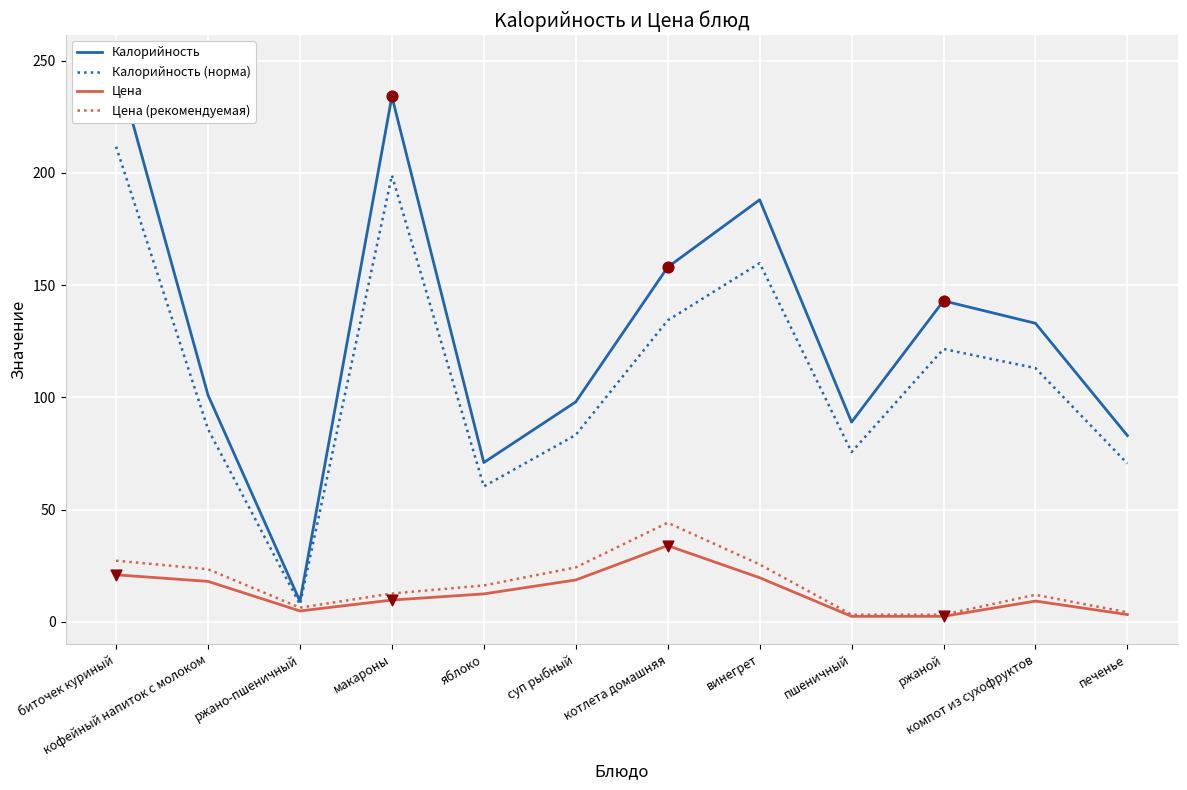

Which series contains the lowest Y value?

Цена